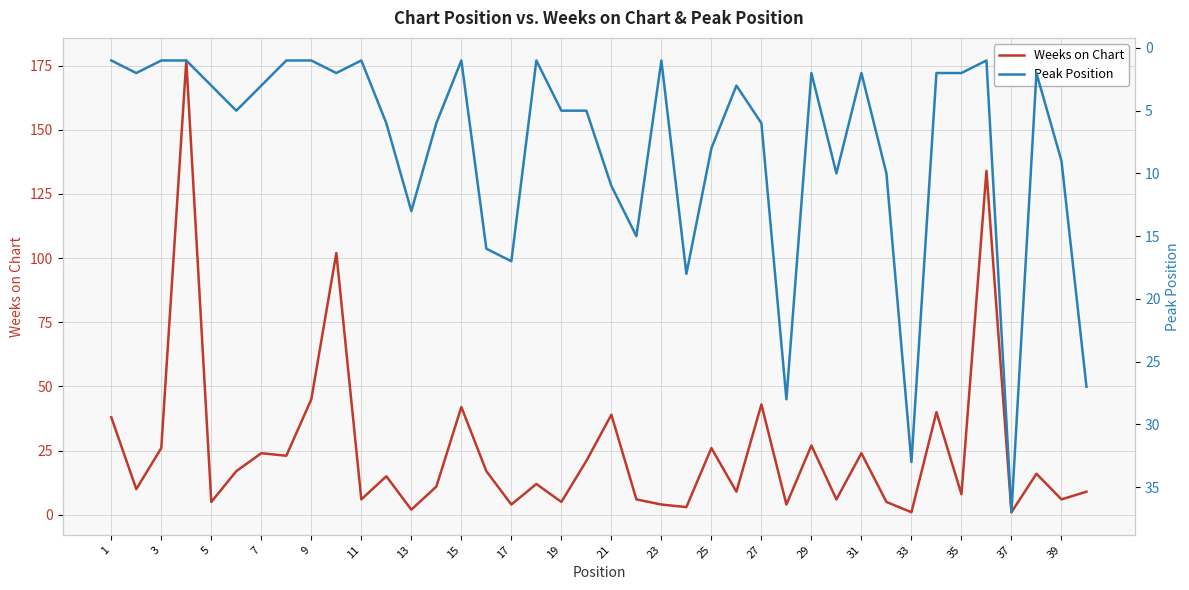

Does the chart have visible grid lines?

Yes